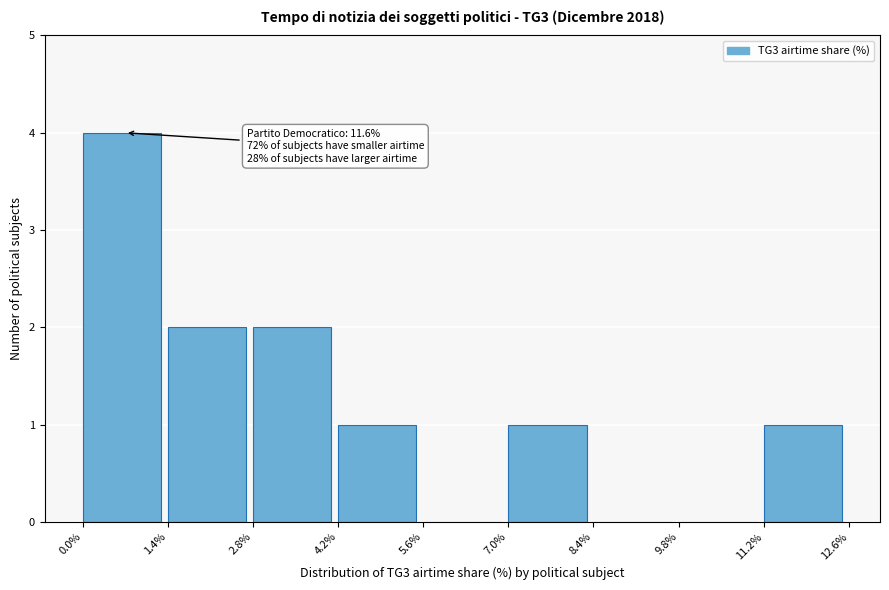

Which range on the x-axis has the tallest bar?

0.0% to 1.4%